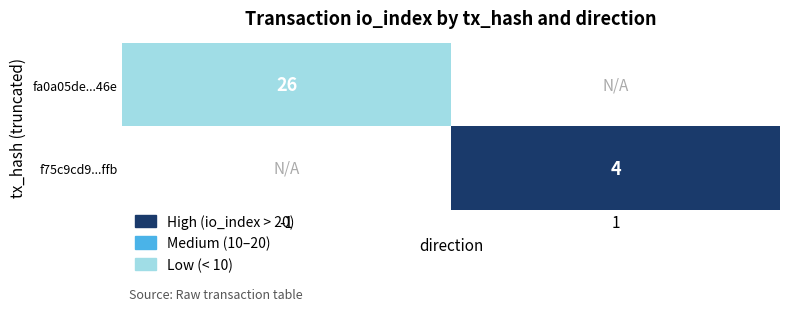

Is it true that f75c9cd9...ffb equals 2 at 1?

False